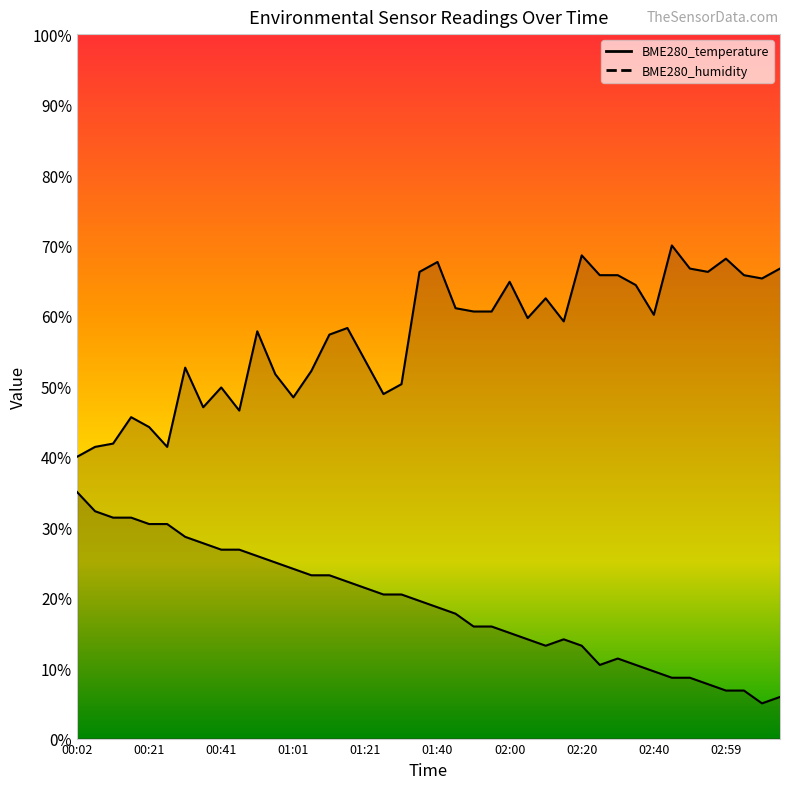

What is the average value of the BME280_temperature series?

18.9